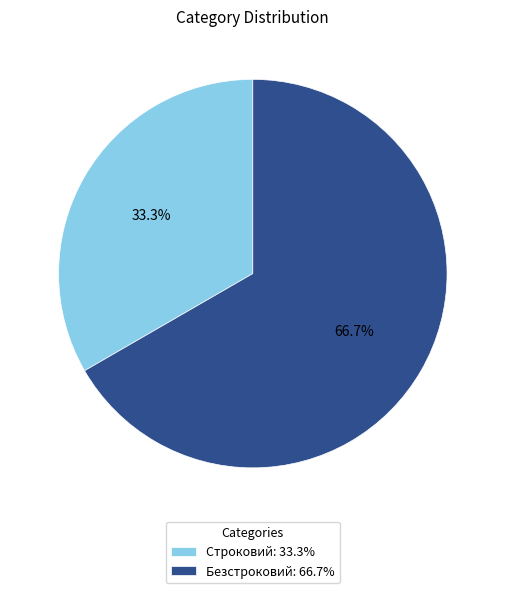

What is the largest slice in the pie chart?

Безстроковий